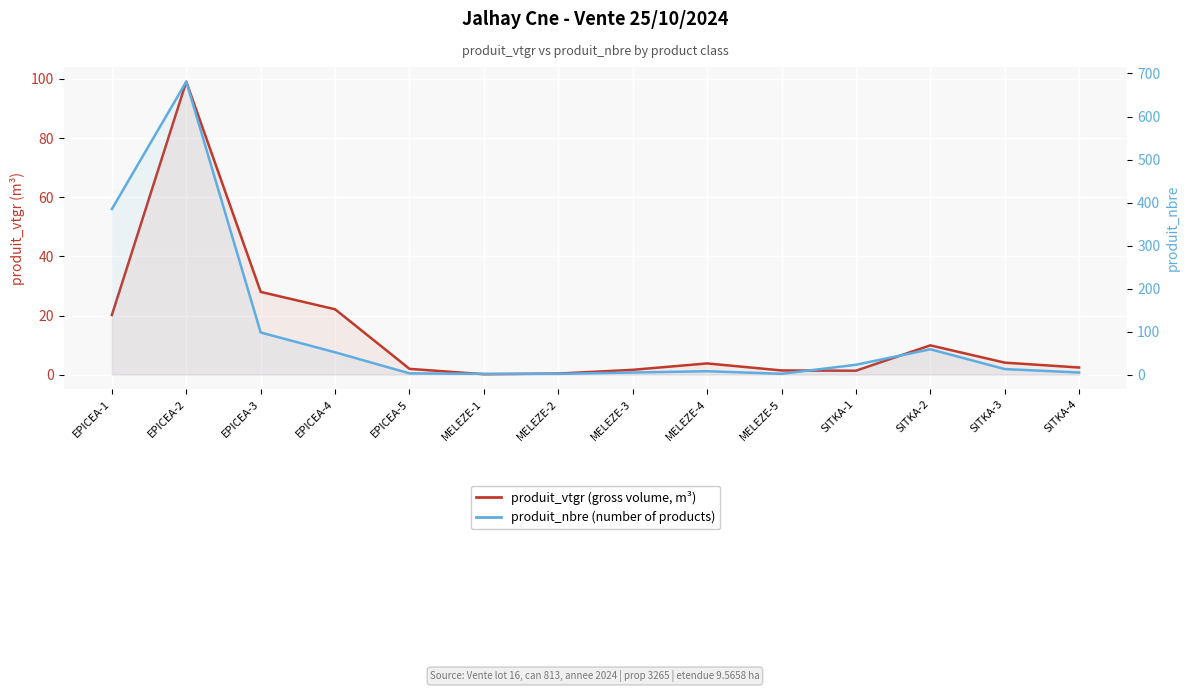

What is the label of the 14th point from the left?

SITKA-4